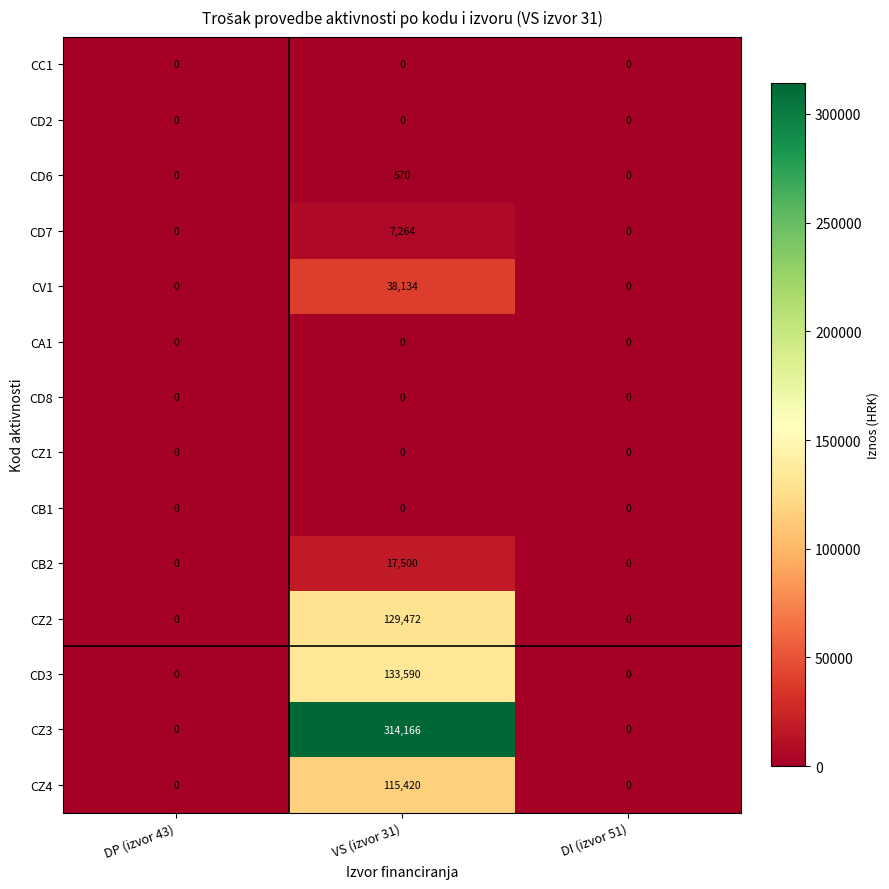

What is the difference between the CD3 values at VS (izvor 31) and DI (izvor 51)?

133590